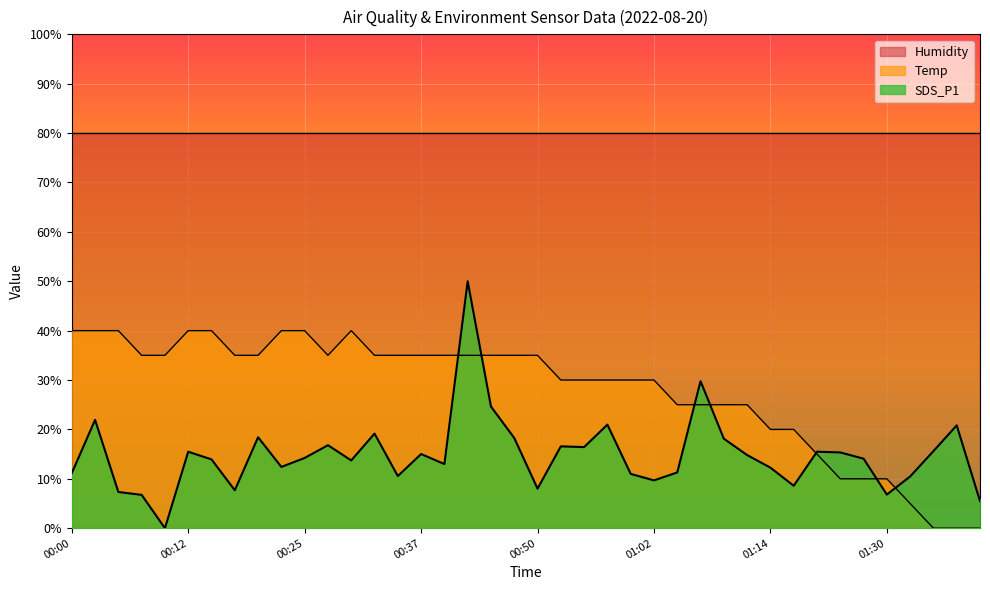

At which label does SDS_P1 reach its minimum?

00:10